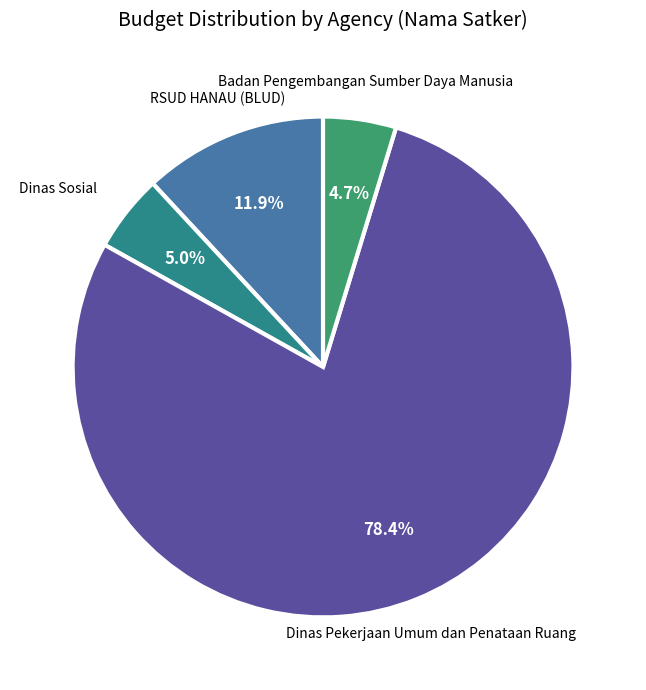

Count the number of slices in the pie.

4